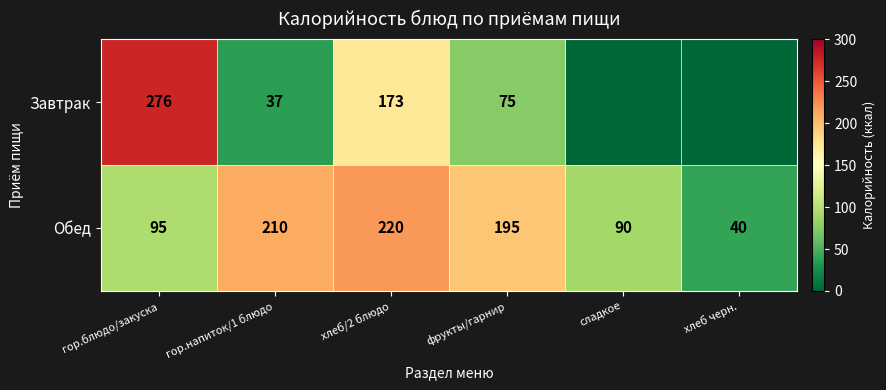

What is the total value across all series at гор.напиток/1 блюдо?

247